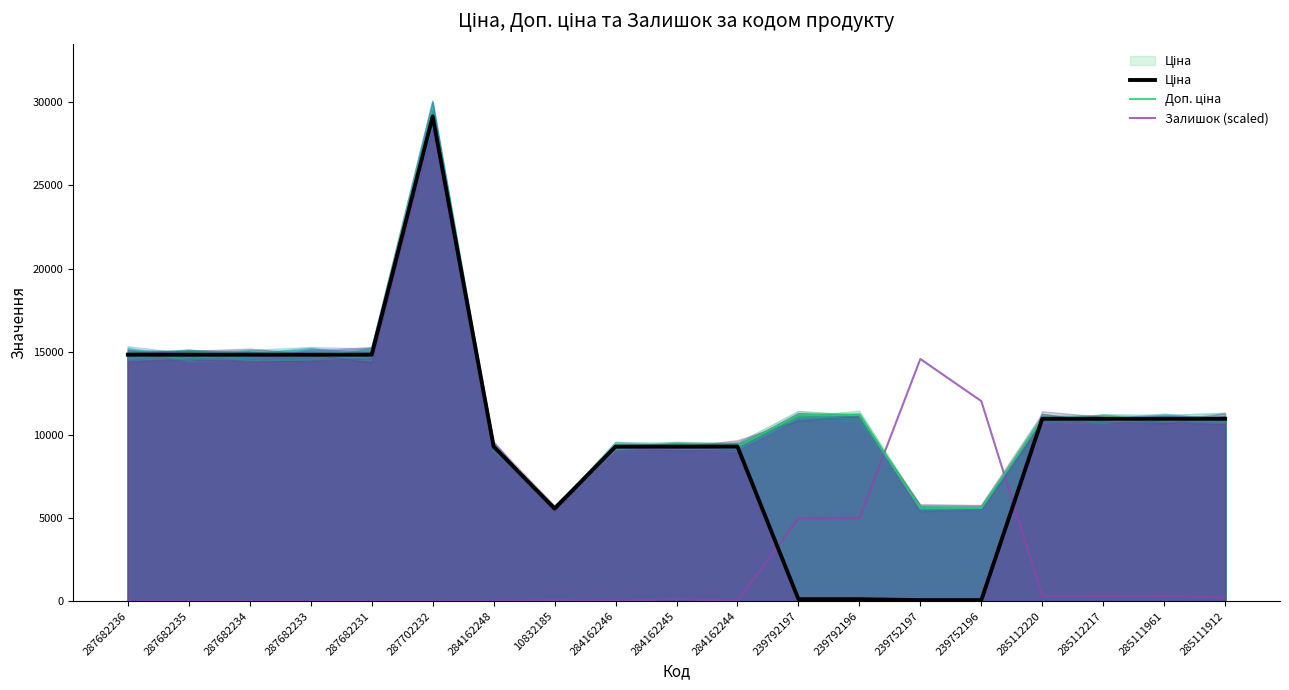

Reading left to right, list all the values displayed in this chart.

Ціна: 287682236=14817.6	287682235=14817.6	287682234=14817.6	287682233=14817.6	287682231=14817.6	287702232=29152.3	284162248=9290.5	10832185=5560.3	284162246=9290.5	284162245=9290.5	284162244=9290.5	239792197=111.8	239792196=111.8	239752197=55.9	239752196=55.9	285112220=10964.4	285112217=10964.4	285111961=10964.4	285111912=10964.4
Доп. ціна: 287682236=14817.6	287682235=14817.6	287682234=14817.6	287682233=14817.6	287682231=14817.6	287702232=29152.3	284162248=9290.5	10832185=5560.3	284162246=9290.5	284162245=9290.5	284162244=9290.5	239792197=11182.0	239792196=11182.0	239752197=5591.0	239752196=5591.0	285112220=10964.4	285112217=10964.4	285111961=10964.4	285111912=10964.4
Залишок (scaled): 287682236=0.0	287682235=0.0	287682234=0.0	287682233=0.0	287682231=0.0	287702232=0.0	284162248=0.0	10832185=51.7	284162246=0.0	284162245=137.8	284162244=0.0	239792197=4979.3	239792196=4996.6	239752197=14558.9	239752196=12026.2	285112220=292.9	285112217=292.9	285111961=292.9	285111912=258.4